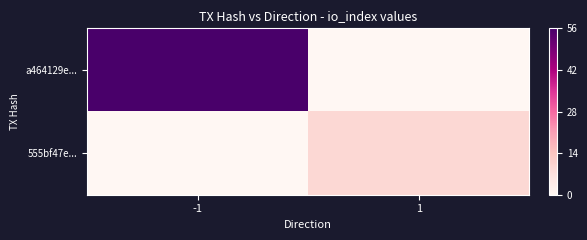

Which has a higher value, 1 or -1?

-1